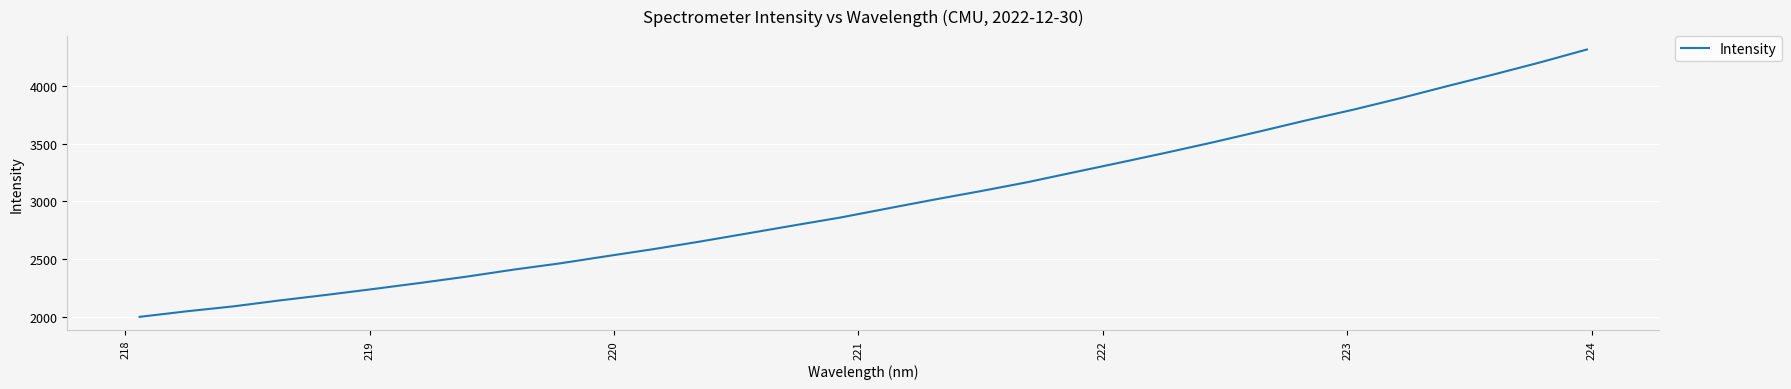

What is the smallest value displayed?

2000.4